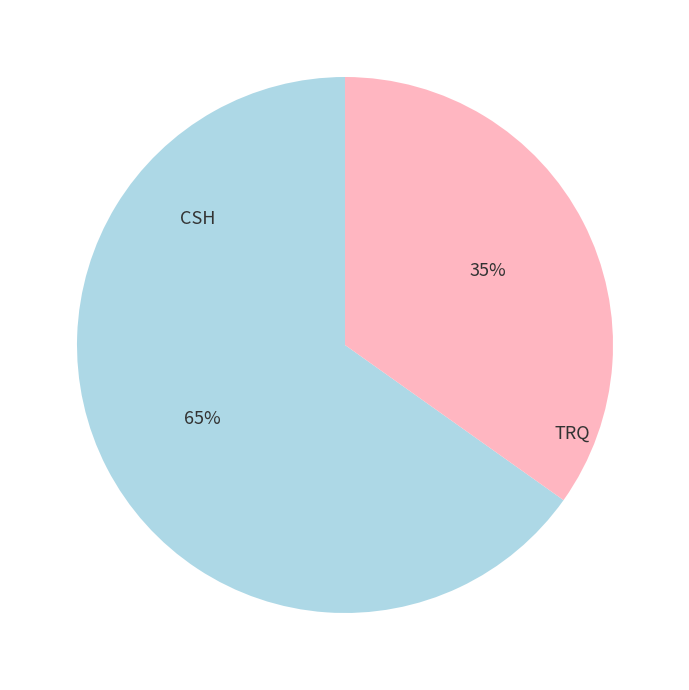

Approximately how many times larger is the value at TRQ compared to CSH?

0.5